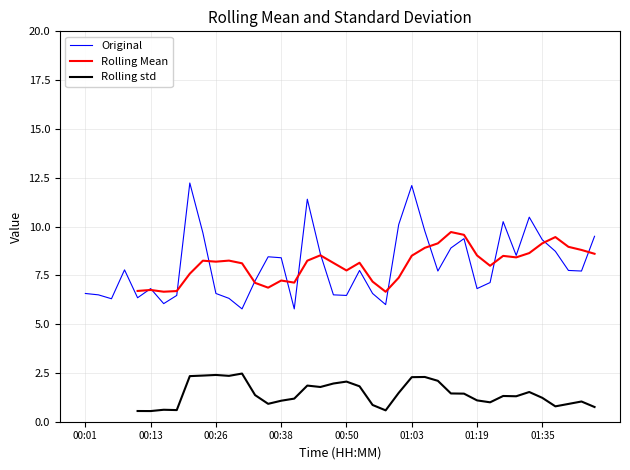

What is the lowest value of the Original series?

5.8